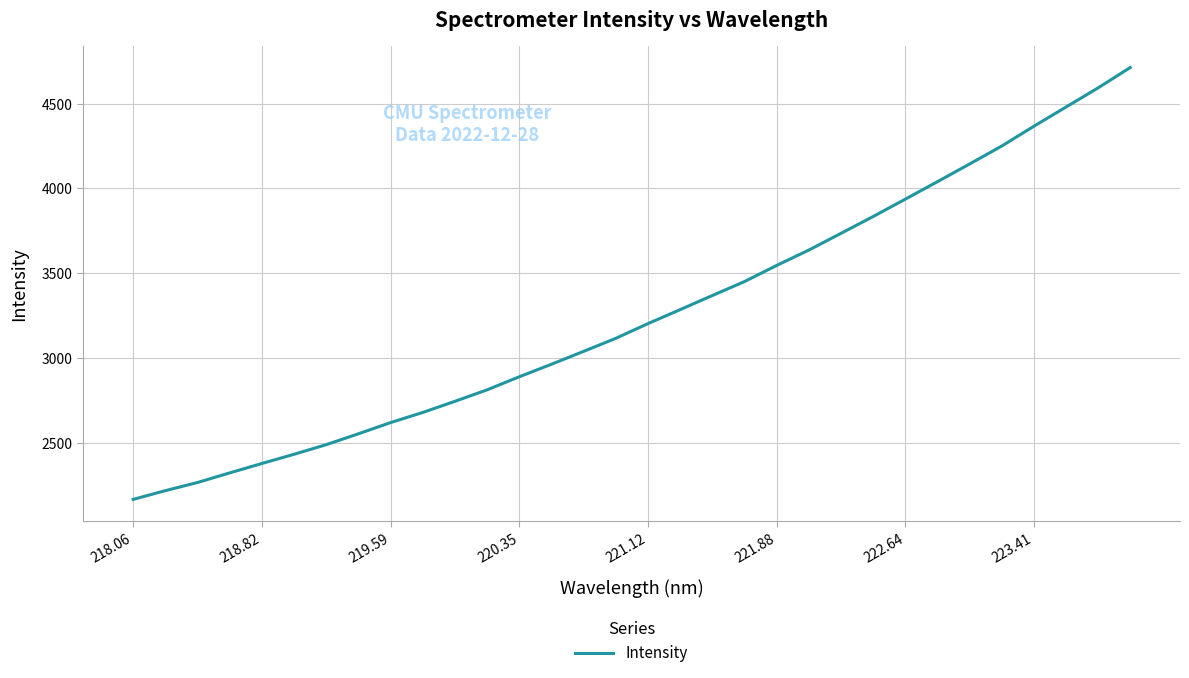

What is the smallest value displayed?

2164.8